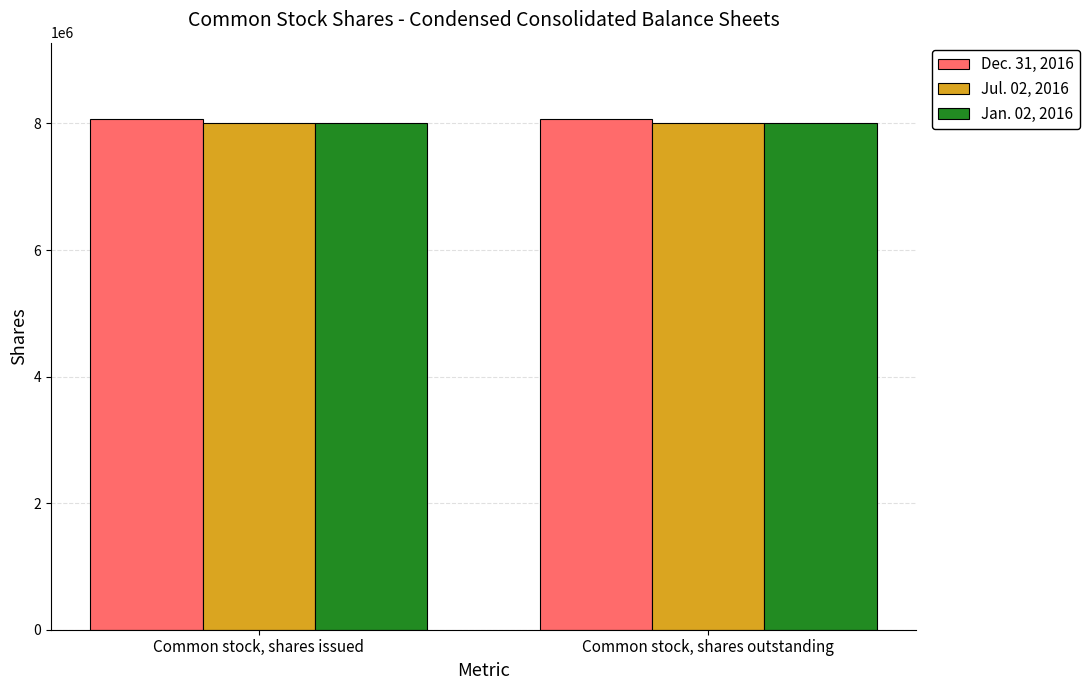

What is the smallest value displayed?

8002444